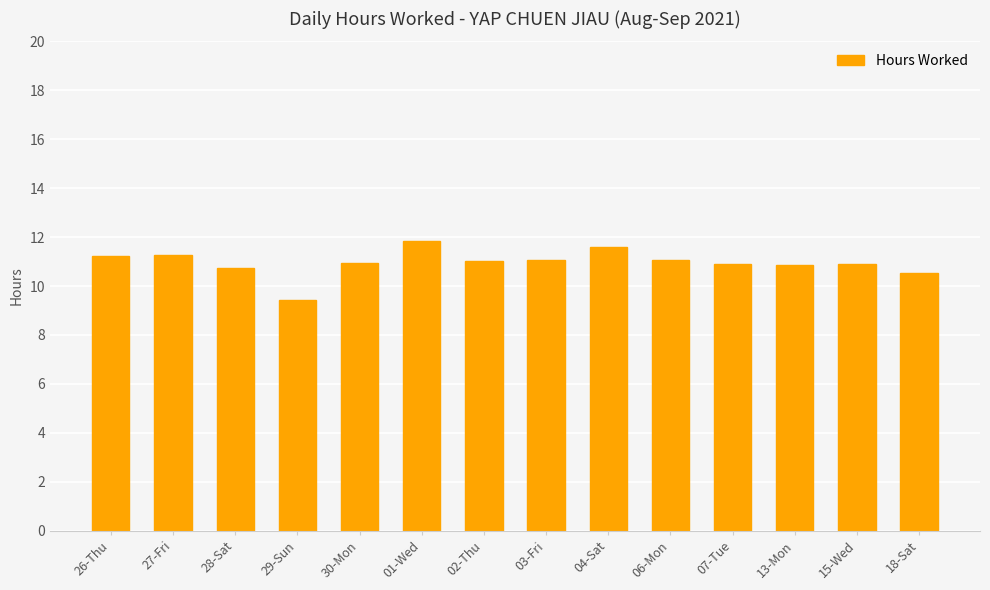

What is the difference between the values at 26-Thu and 18-Sat?

0.7